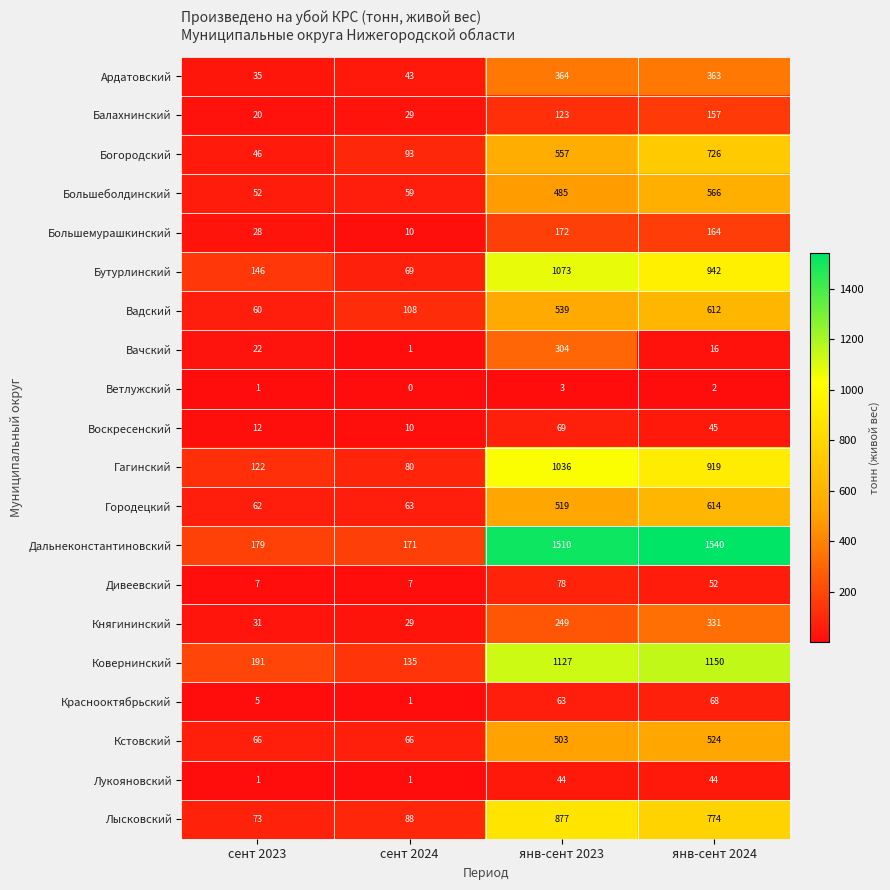

List the series in order of their peak value, lowest first.

Ветлужский, Лукояновский, Краснооктябрьский, Воскресенский, Дивеевский, Балахнинский, Большемурашкинский, Вачский, Княгининский, Ардатовский, Кстовский, Большеболдинский, Вадский, Городецкий, Богородский, Лысковский, Гагинский, Бутурлинский, Ковернинский, Дальнеконстантиновский